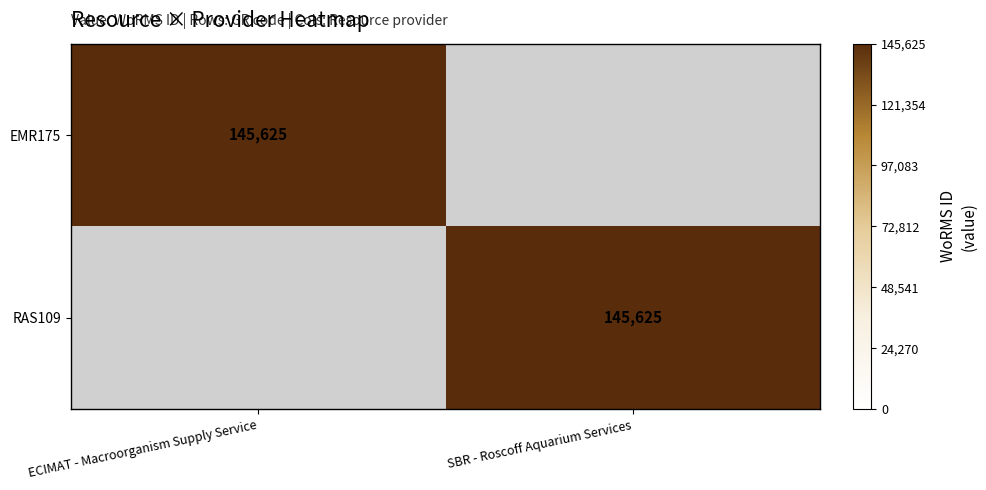

Is it true that EMR175 equals 254192 at ECIMAT - Macroorganism Supply Service?

False